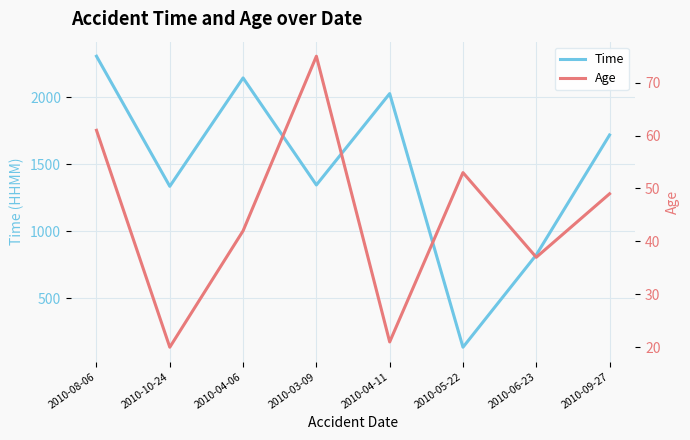

Where does the Age series first go above 49?

2010-08-06